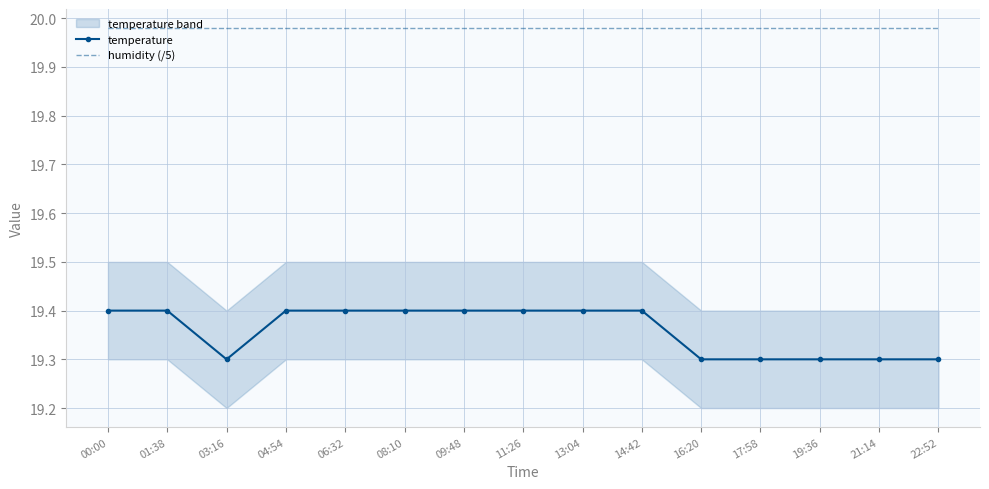

The value of temperature at 21:14 is 19.3. True or false?

True